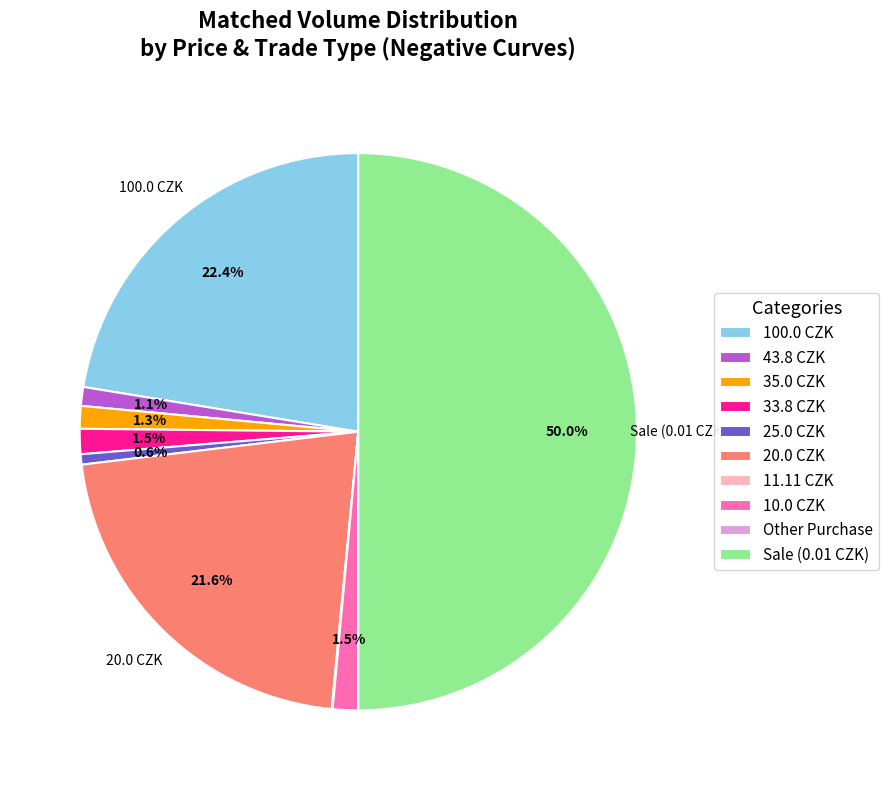

How much of the chart is everything except 43.8 CZK?

98.9%